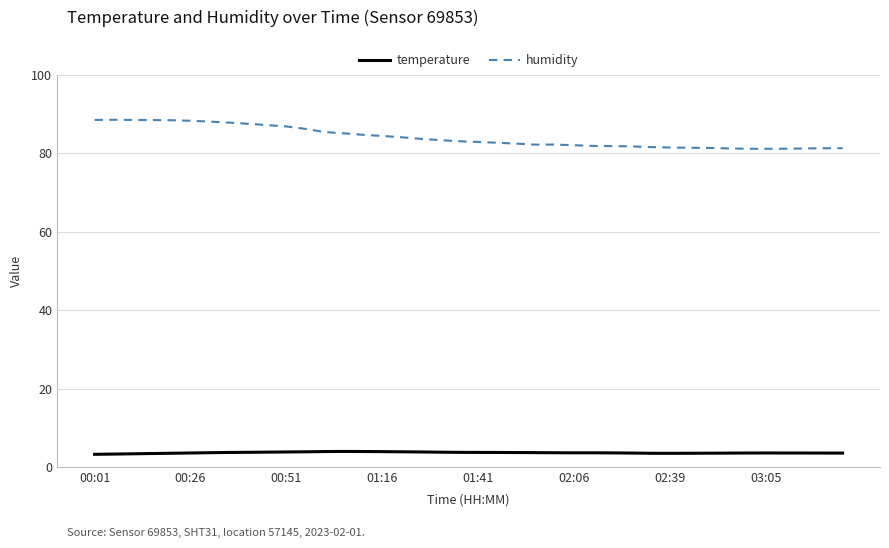

What are all the series names shown in the legend?

temperature, humidity